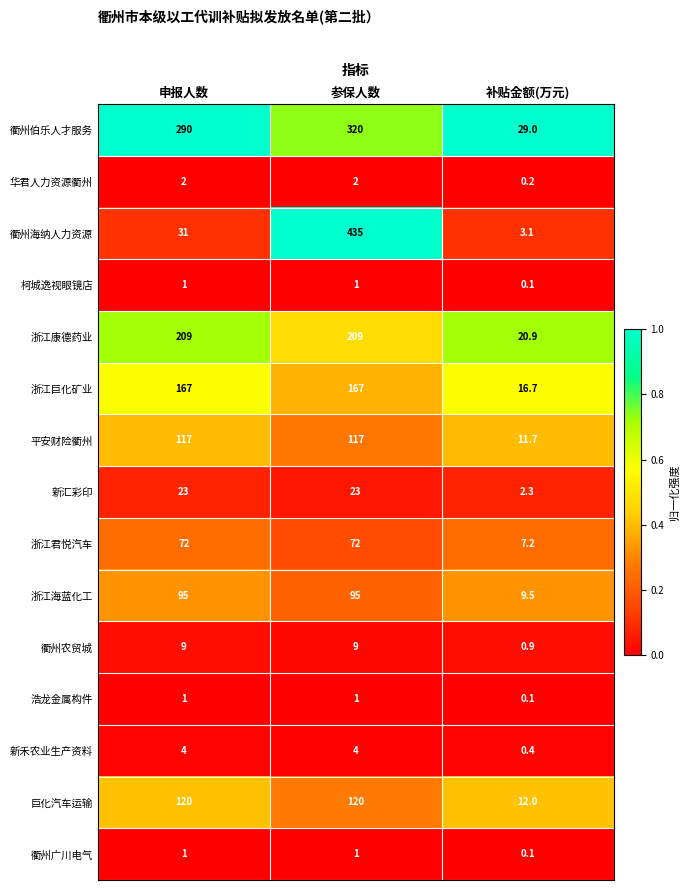

What is the maximum value shown in the chart?

435.0